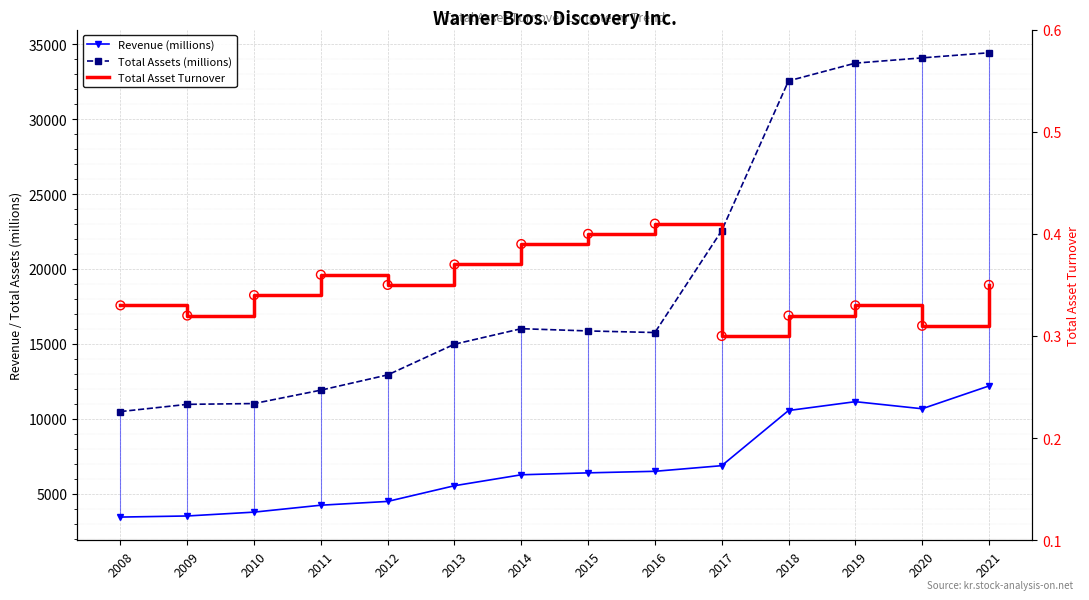

Which series has the largest Y range (max minus min)?

Total Assets (millions)